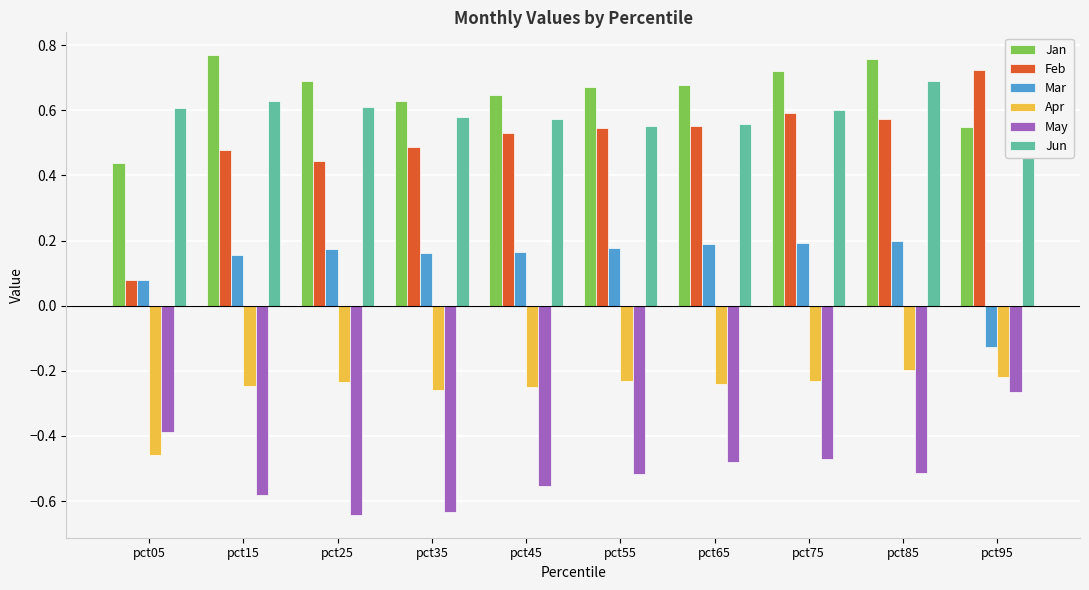

At how many categories does at least one series exceed 0?

10